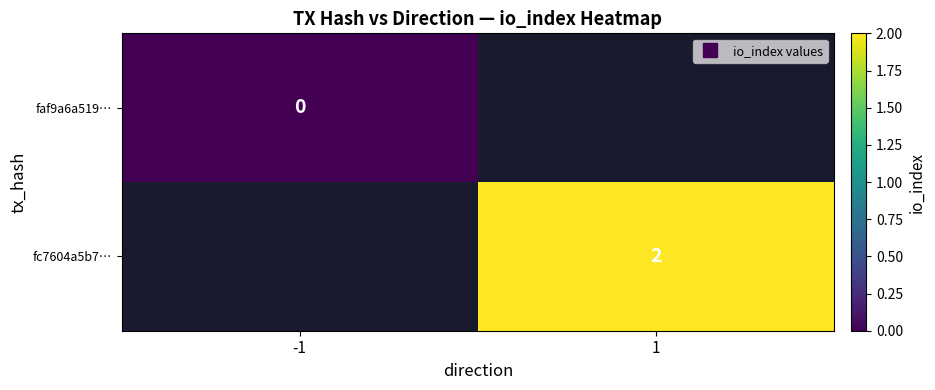

Which category has the lowest value in the faf9a6a519… series?

-1